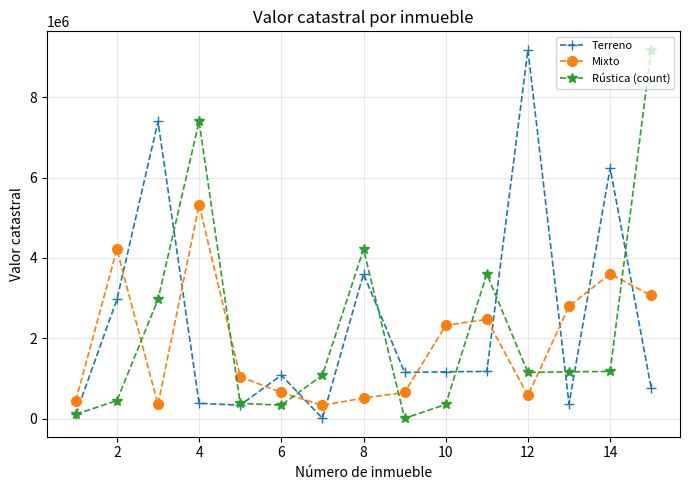

True or false: Rústica (count) and Mixto cross at least once.

True